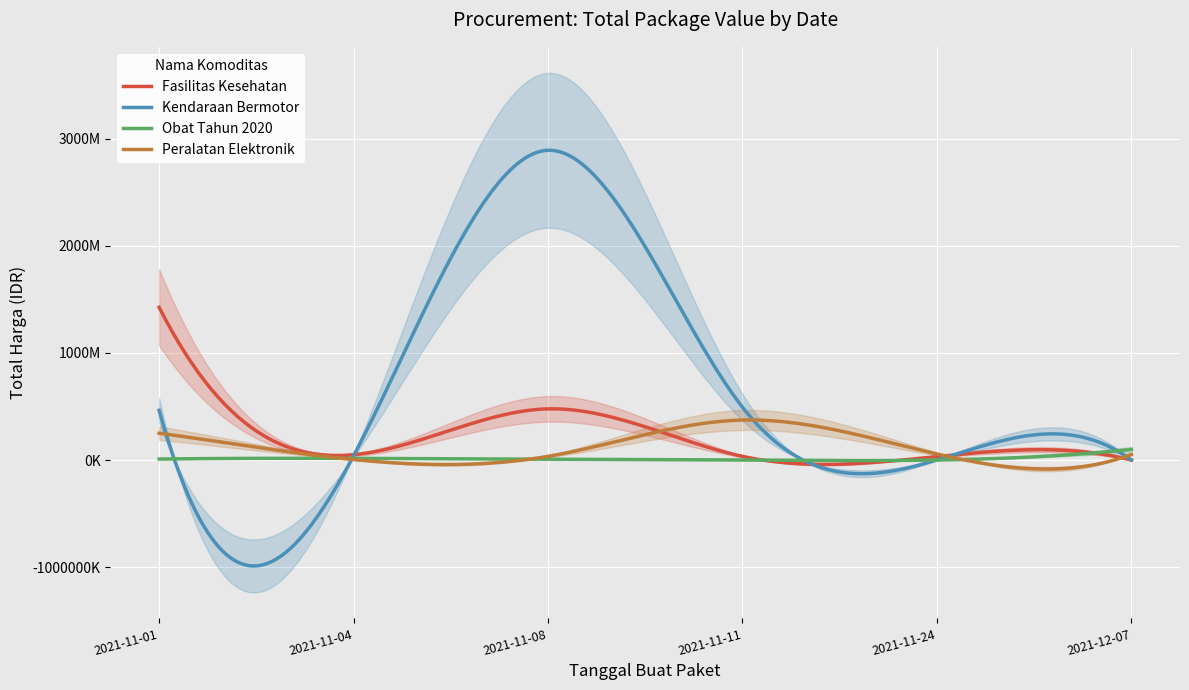

Reading left to right, what are all the values shown in this chart?

Fasilitas Kesehatan: 1425867900	49730040	477600000	34000000	32441200	577875
Kendaraan Bermotor: 464002100	39440000	2892122000	493000000	0	0
Obat Tahun 2020: 9180000	15513960	7401240	333600	78000	98772570
Peralatan Elektronik: 250350000	4350000	34292000	373404000	56152800	51601000